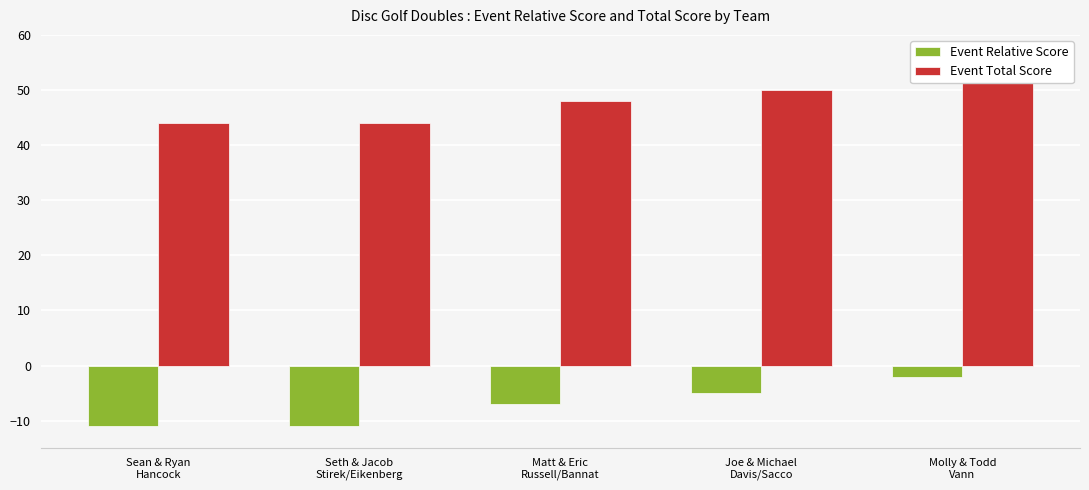

At Matt & Eric
Russell/Bannat, list the series in order from smallest to largest.

Event Relative Score, Event Total Score